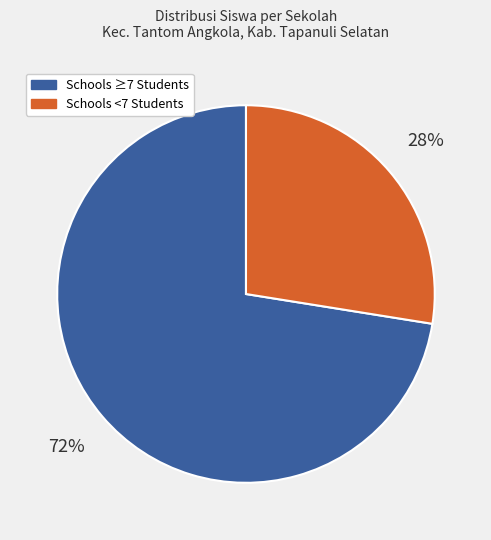

Does any single category account for the majority?

Yes